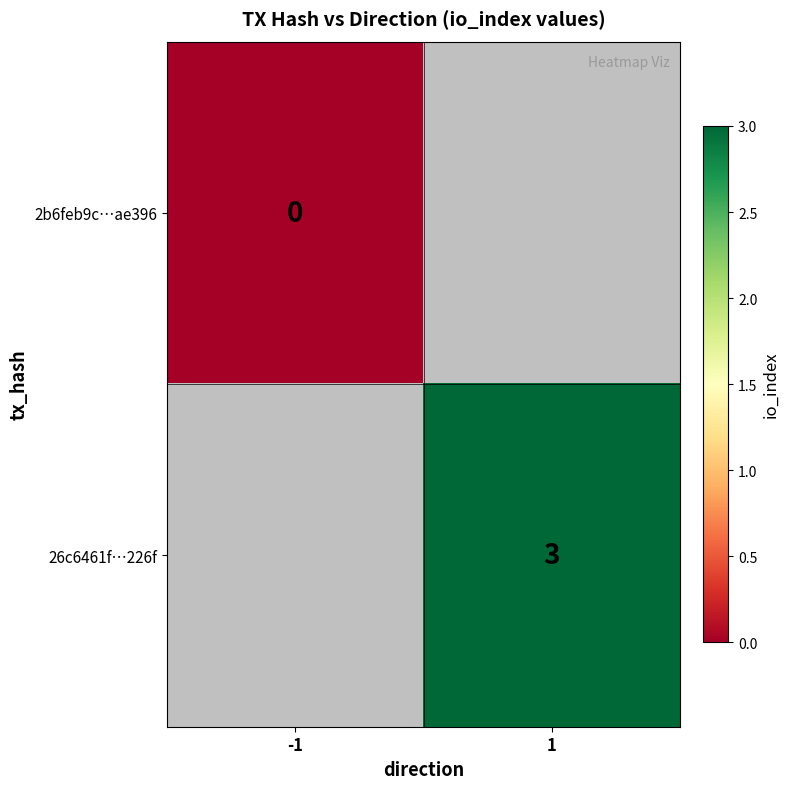

List the series in order of their overall mean, highest first.

2b6feb9c…ae396, 26c6461f…226f